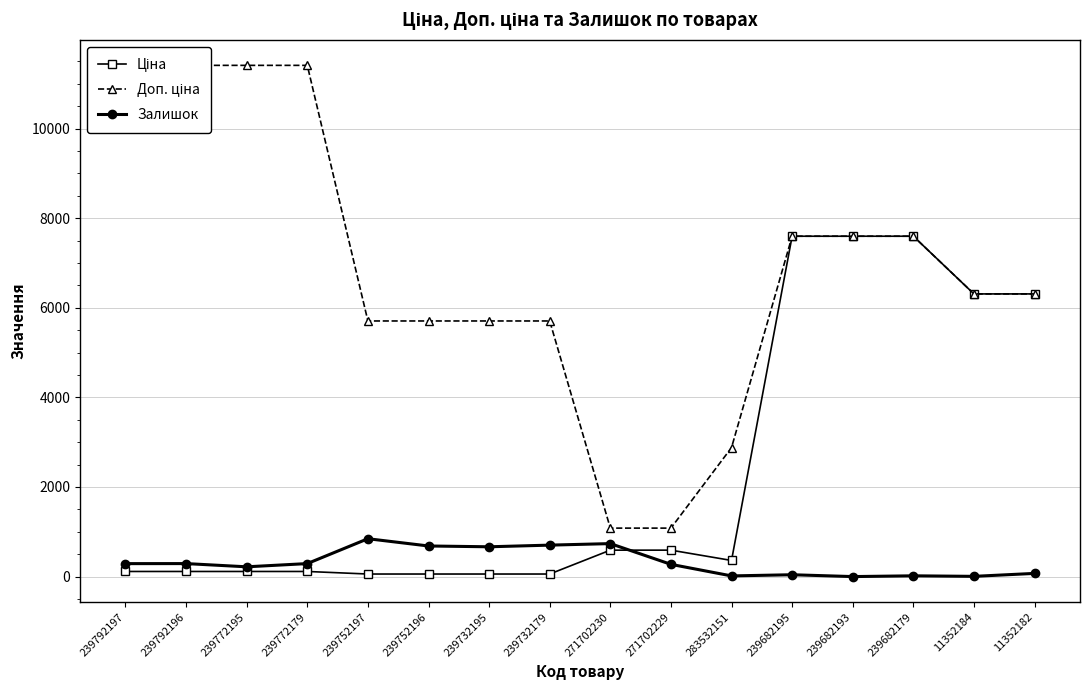

What is the value of the Ціна point at the 4th from the left?

114.1